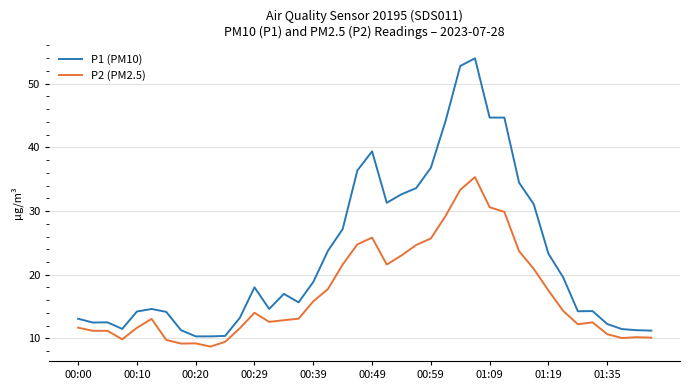

What is the difference between the maximum and minimum values in the P2 (PM2.5) series?

26.6